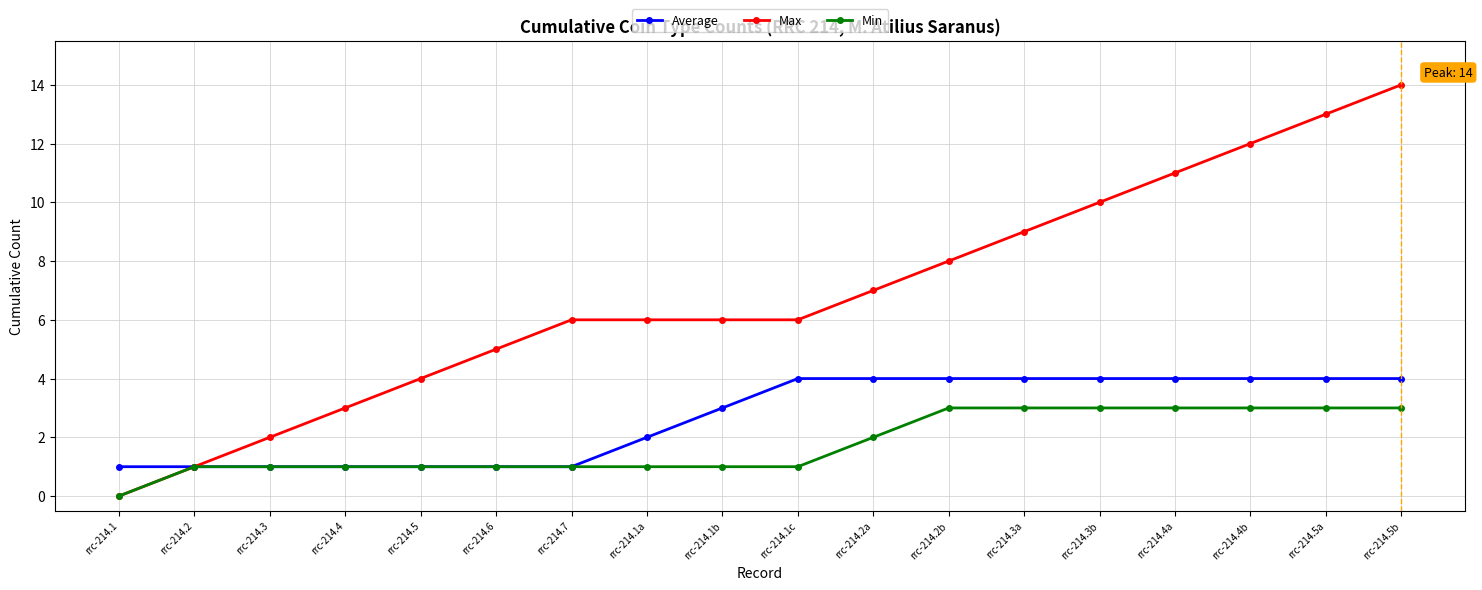

Which series has the largest total across all categories?

Max